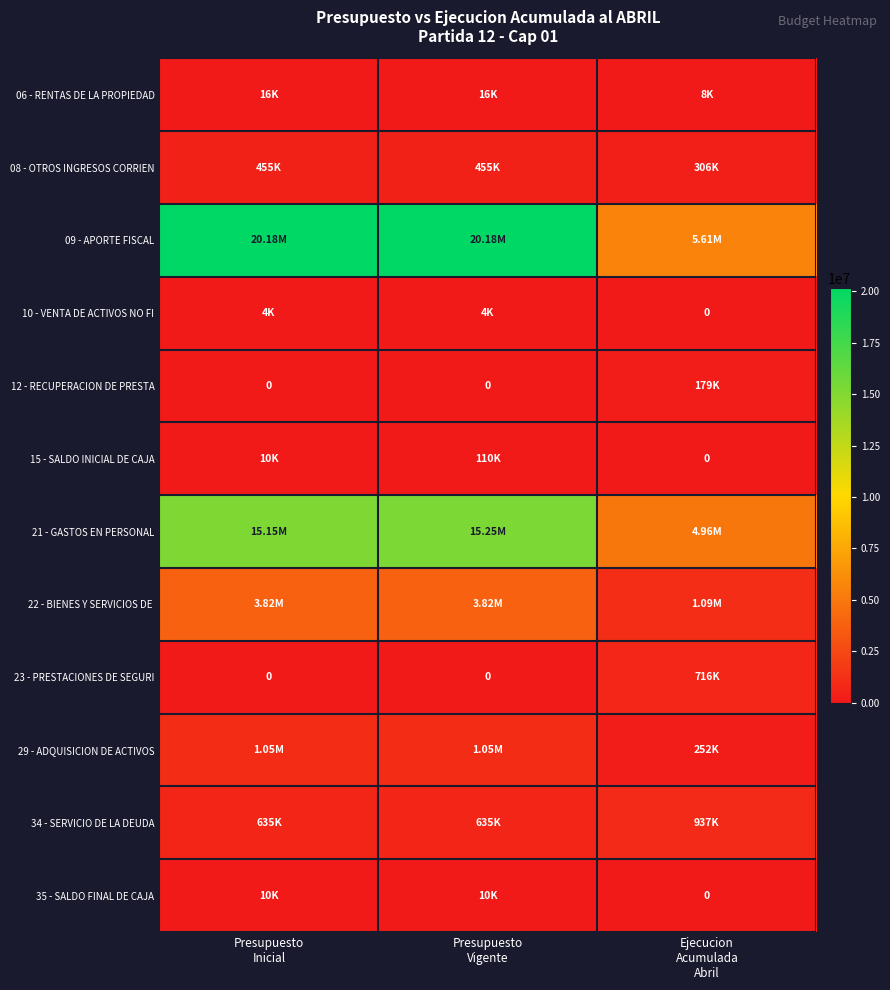

Is it true that 10 - VENTA DE ACTIVOS NO FI equals 7375 at Presupuesto Vigente?

False